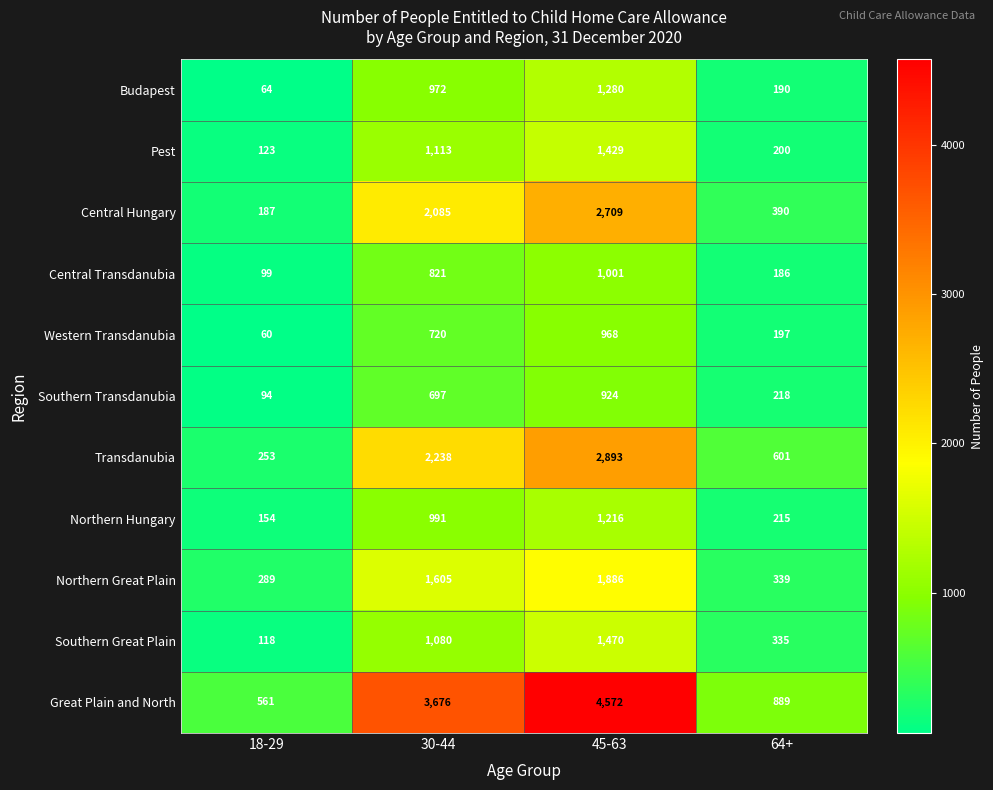

Rank the series at 30-44 from highest to lowest value.

Great Plain and North, Transdanubia, Central Hungary, Northern Great Plain, Pest, Southern Great Plain, Northern Hungary, Budapest, Central Transdanubia, Western Transdanubia, Southern Transdanubia